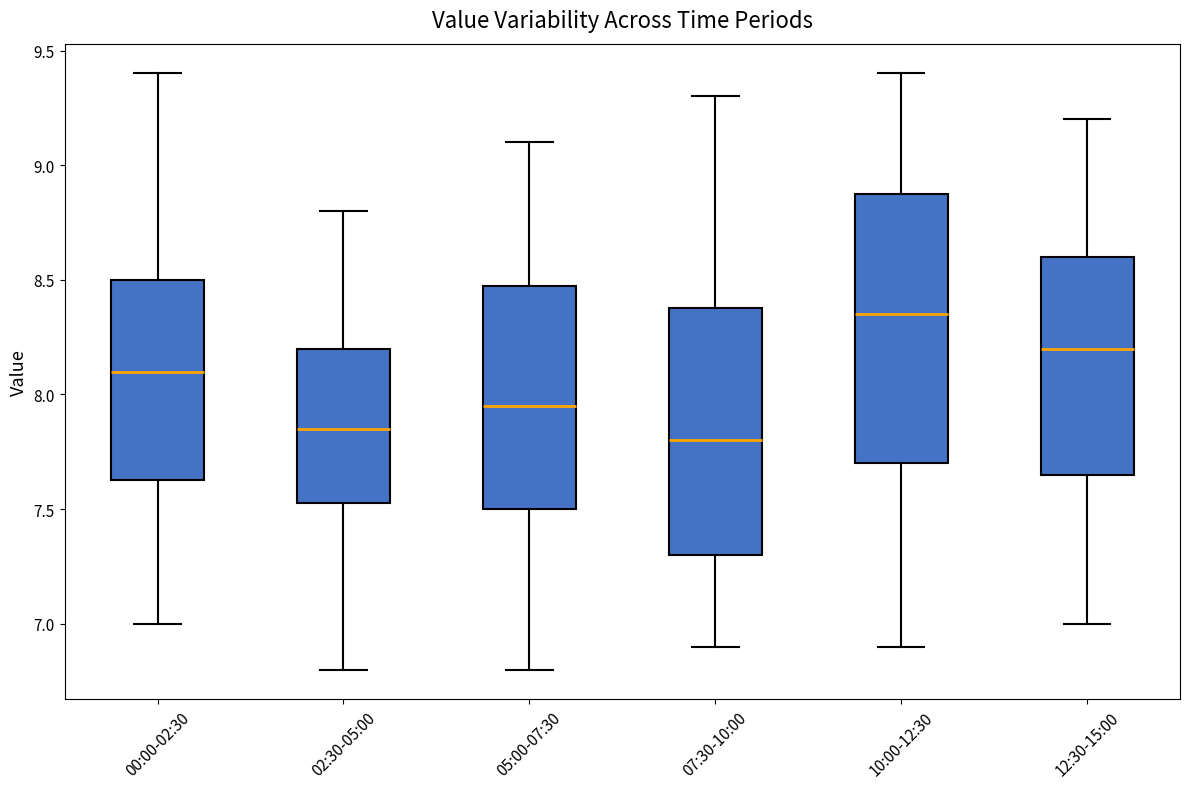

Which box is the tallest, from its lower edge to its upper edge?

10:00-12:30